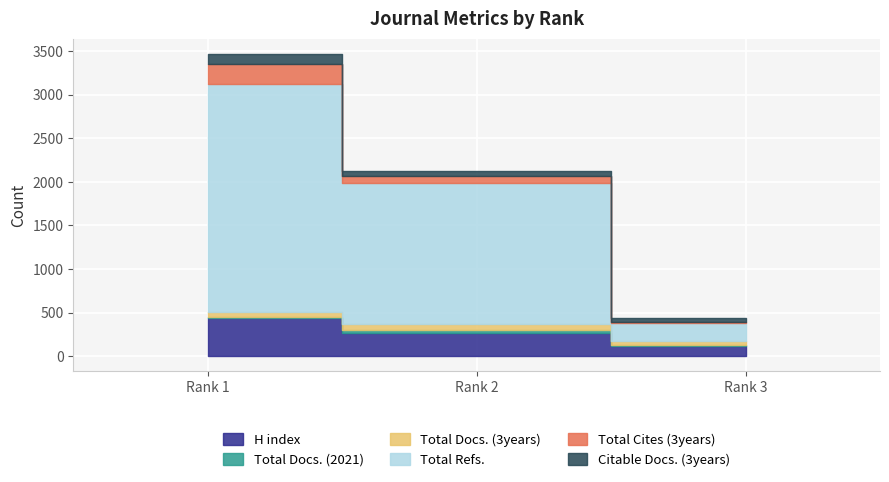

Which category has the lowest value across all series?

Rank 3